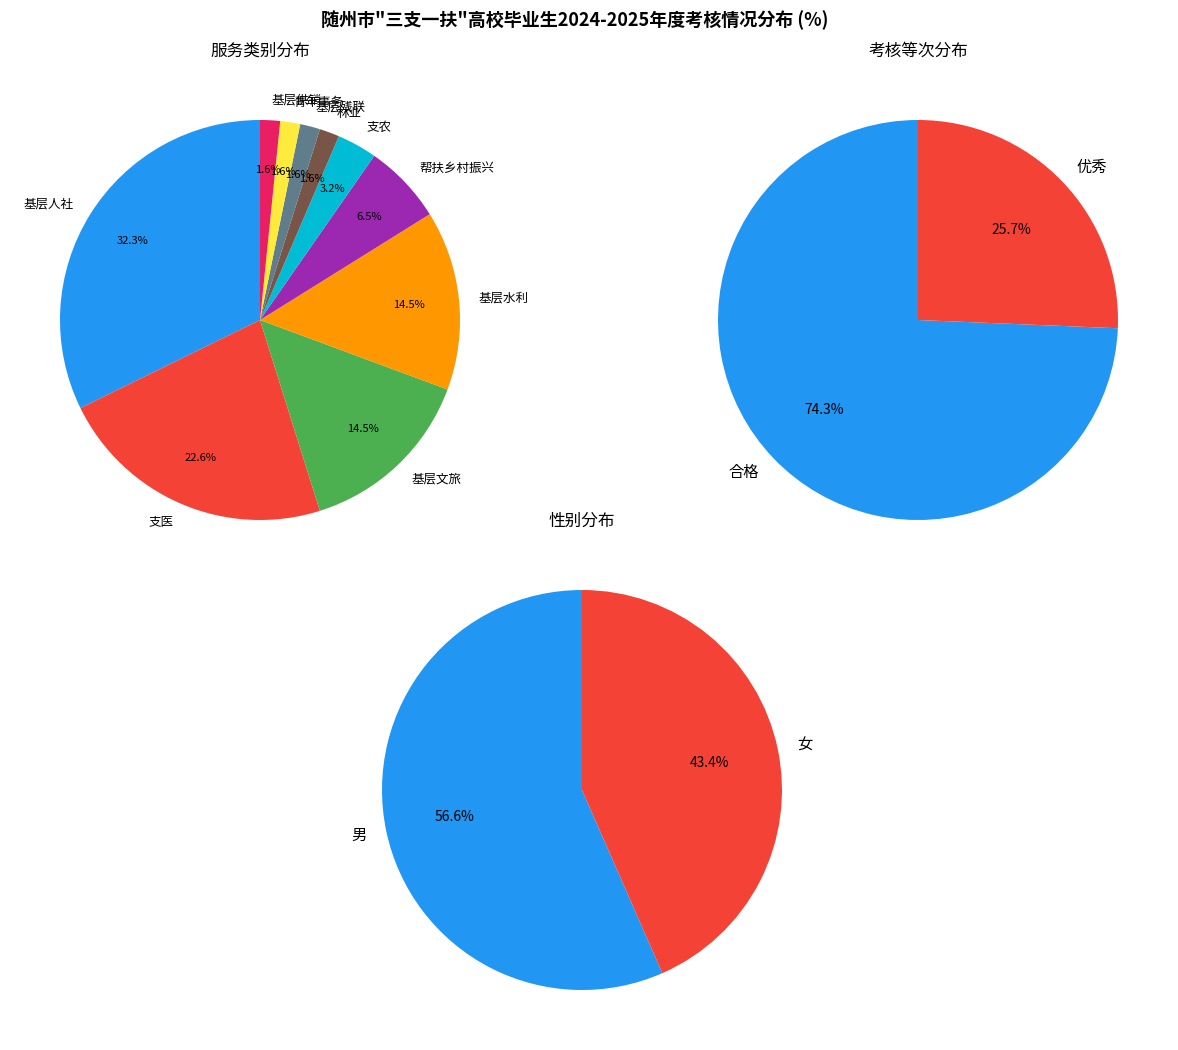

Rank the categories by value from lowest to highest.

林业, 基层残联, 青年事务, 基层供销, 支农, 帮扶乡村振兴, 基层文旅, 基层水利, 支医, 基层人社